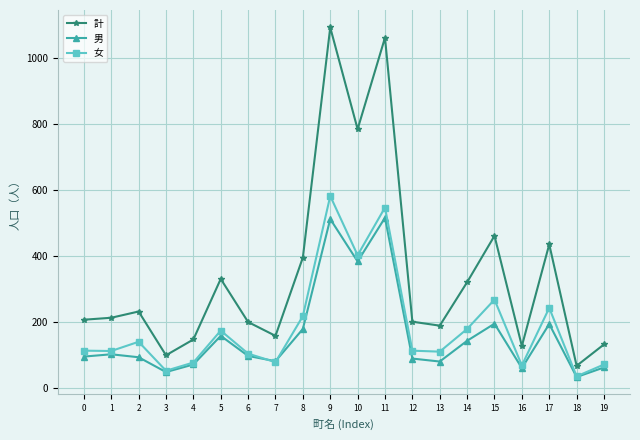

Between 6 and 19, which series saw the biggest shift?

計